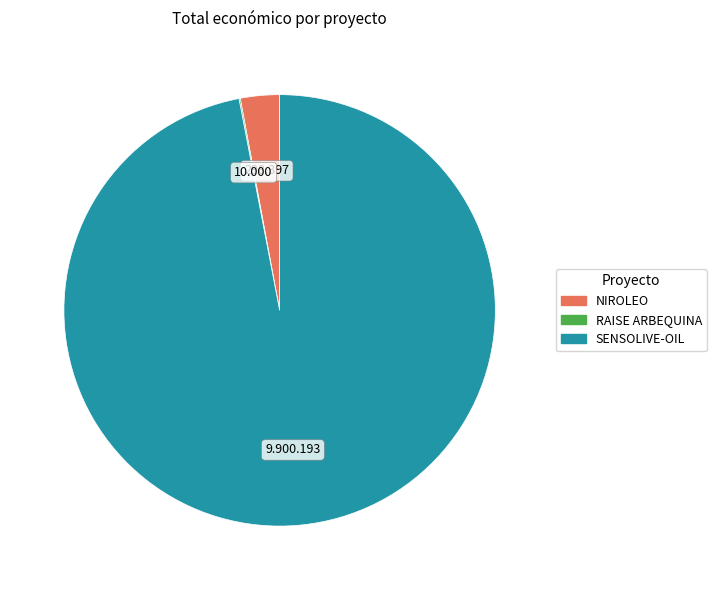

True or false: NIROLEO accounts for 3% of the total.

True